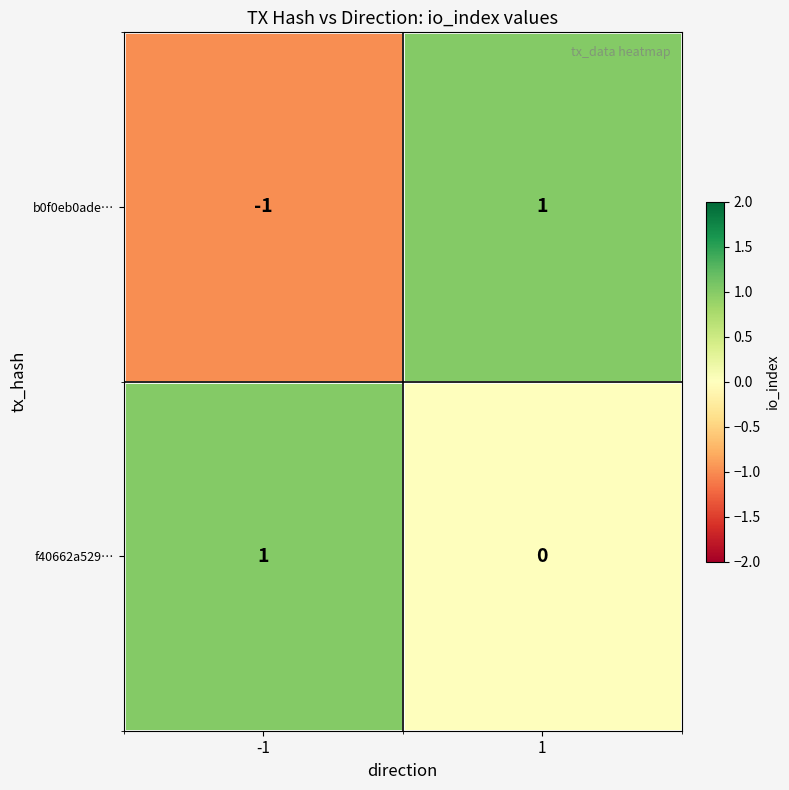

Reading right to left, transcribe all the data shown in this chart.

b0f0eb0ade…: 1=1	-1=-1
f40662a529…: 1=0	-1=1